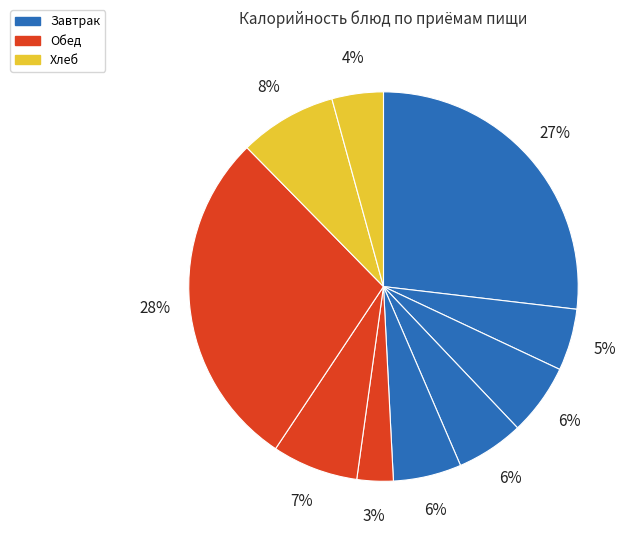

How many segments does this pie chart have?

10